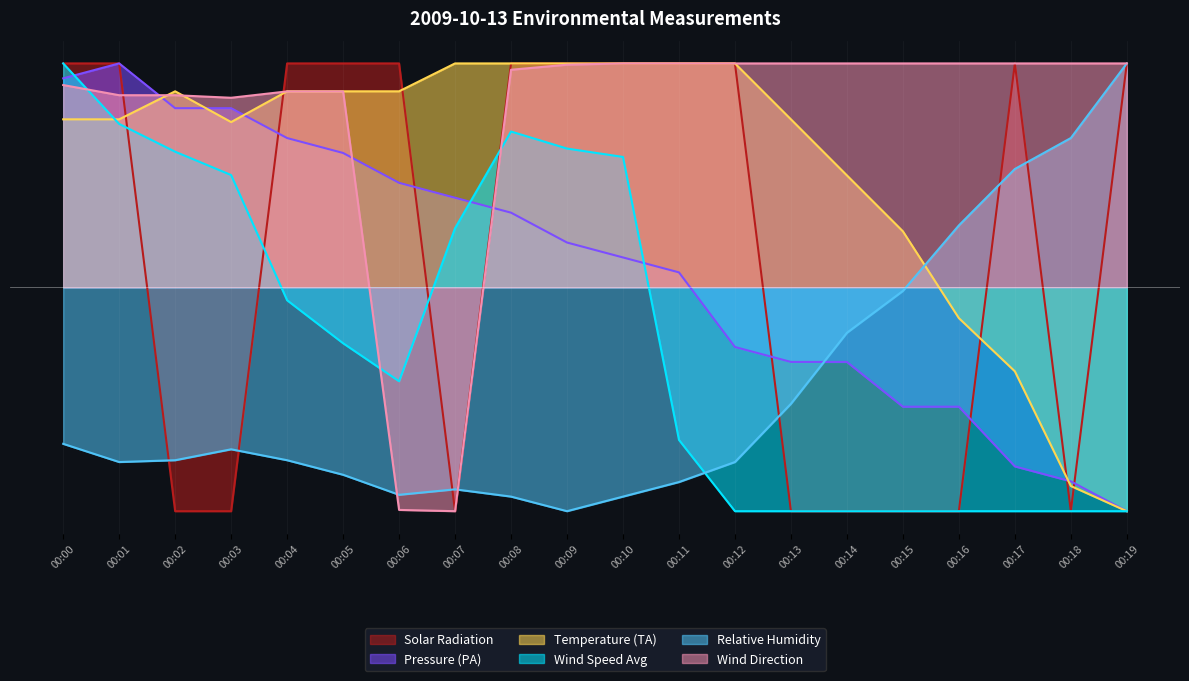

Which label corresponds to the smallest value in the chart?

00:09